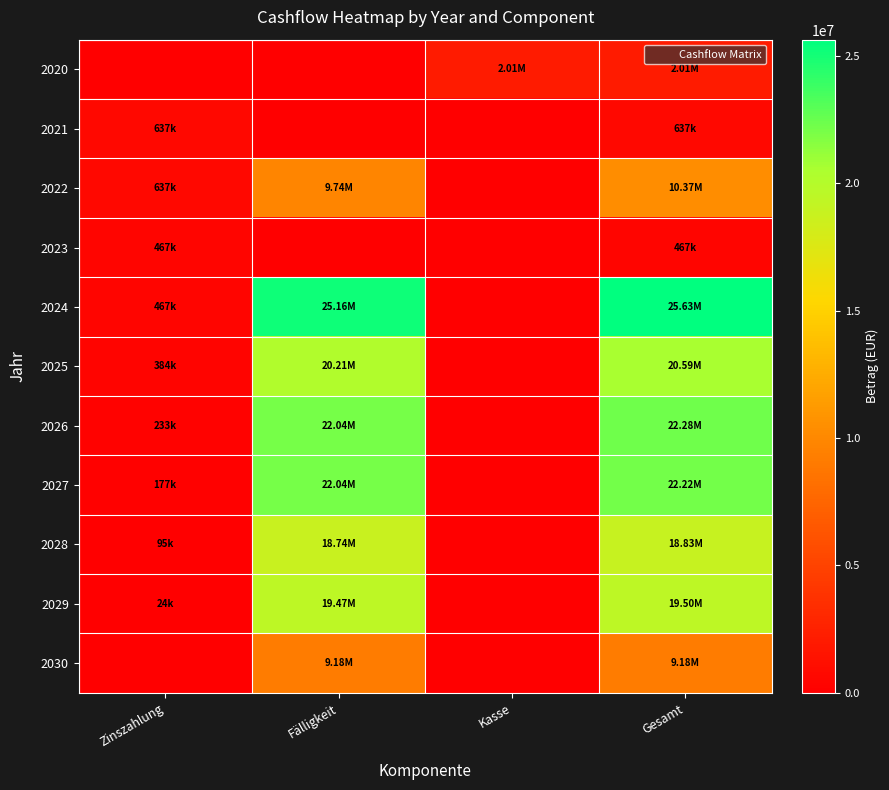

How many categories are shown in the chart?

4